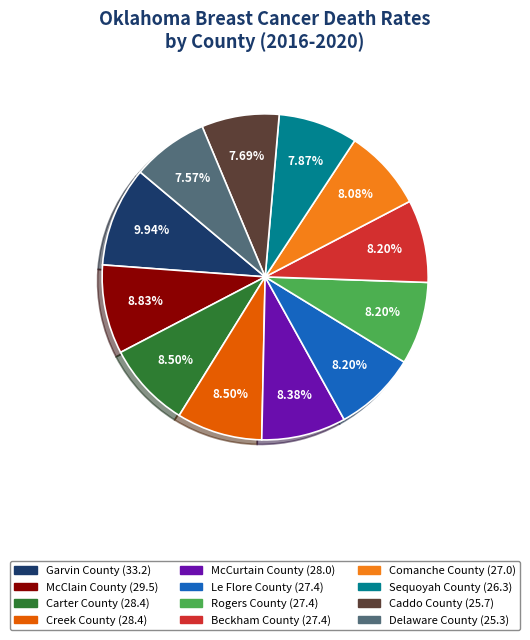

How many segments does this pie chart have?

12